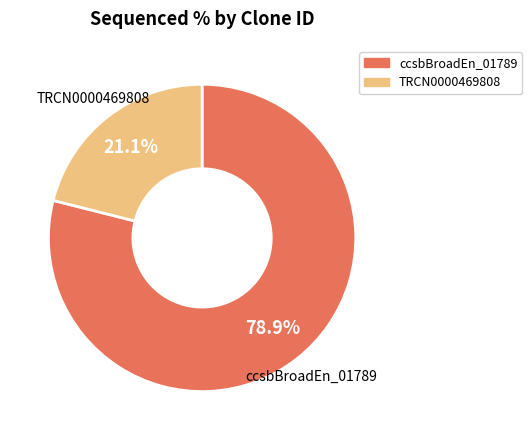

Does any single category account for the majority?

Yes